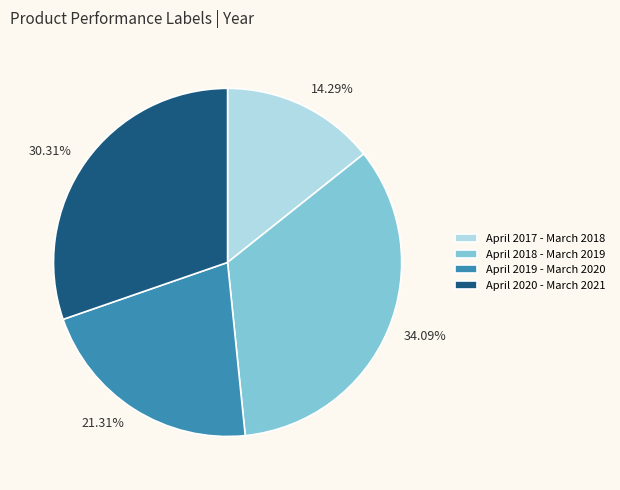

What percentage is the April 2017 - March 2018 slice, to the nearest percent?

14%